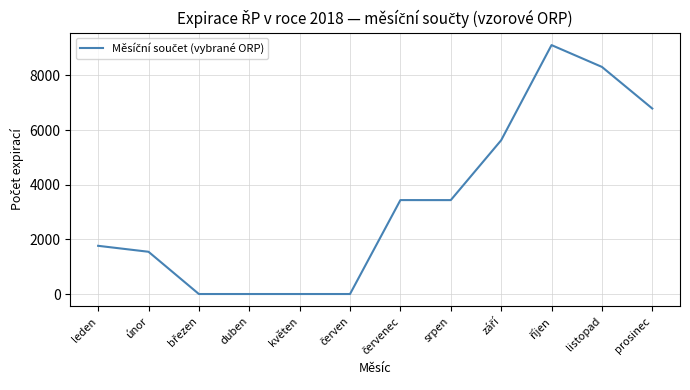

What is the difference between the maximum and second lowest values?

9108